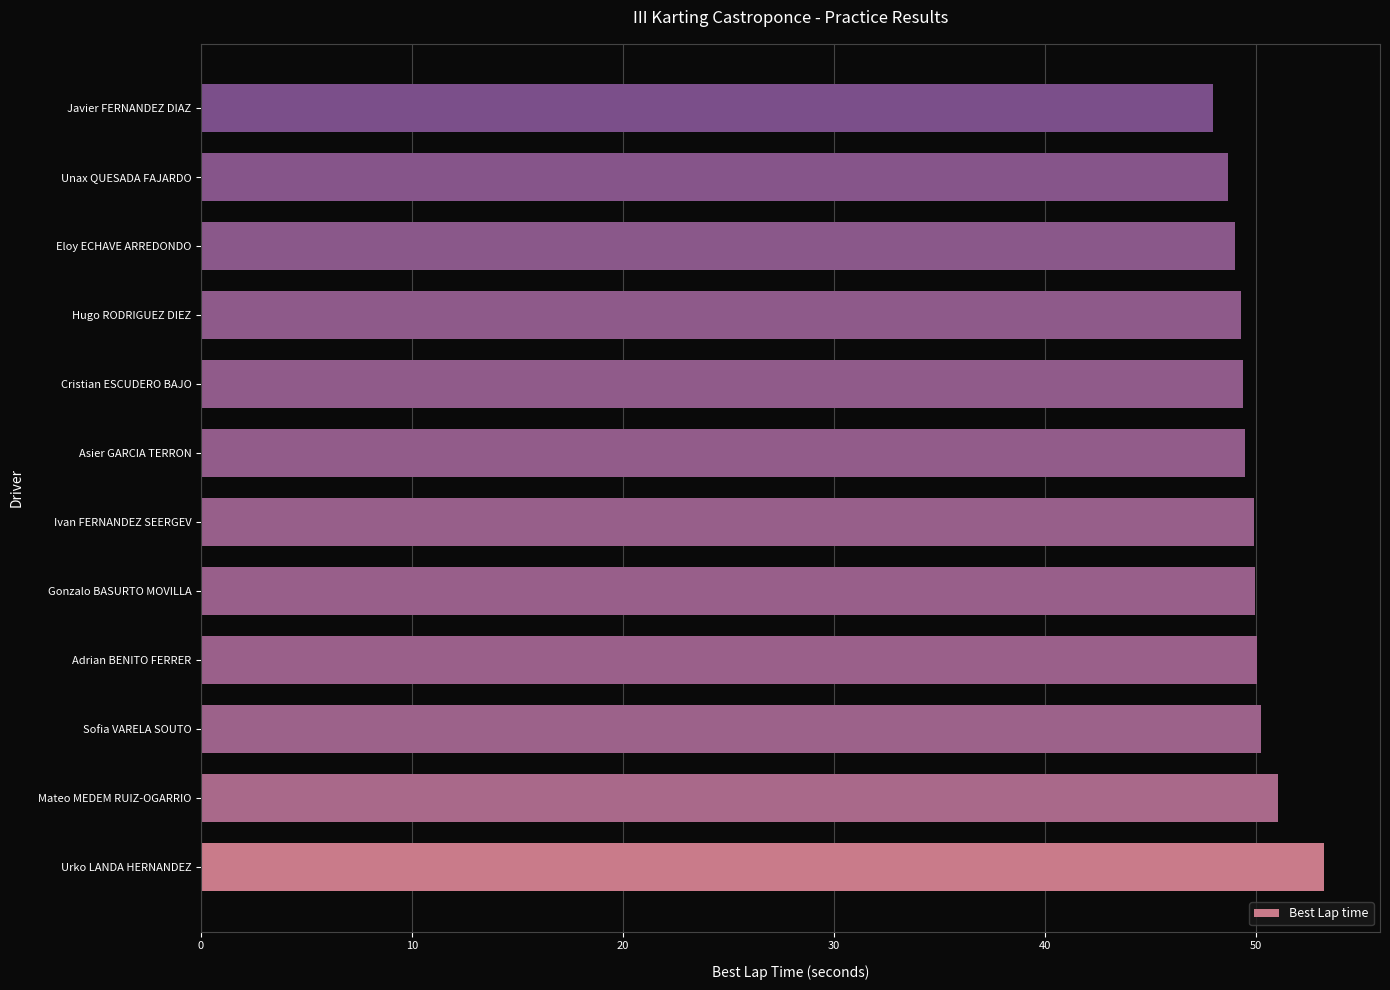

How many categories are shown in the chart?

12